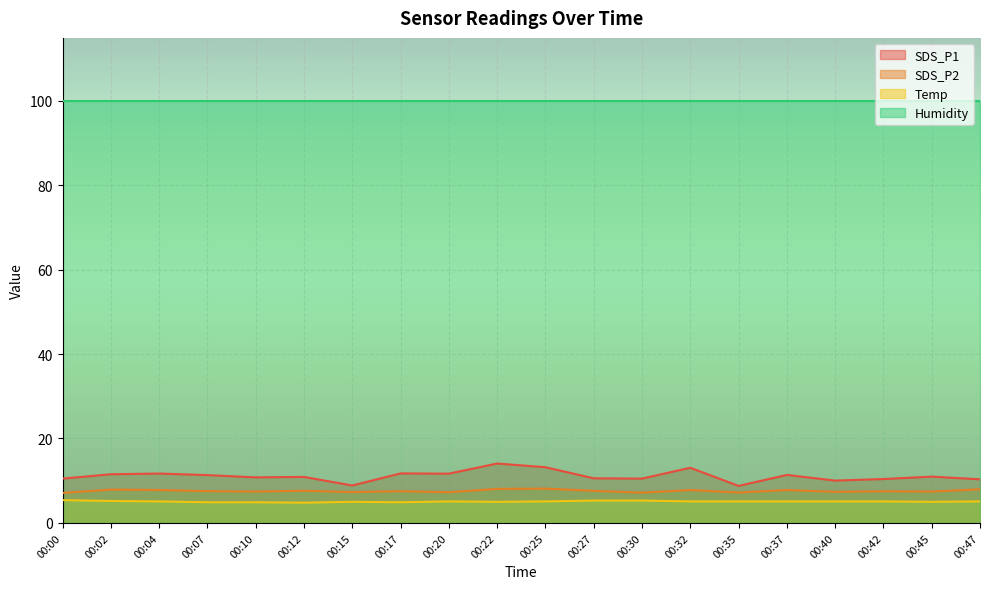

Which series has the largest range (max minus min)?

SDS_P1